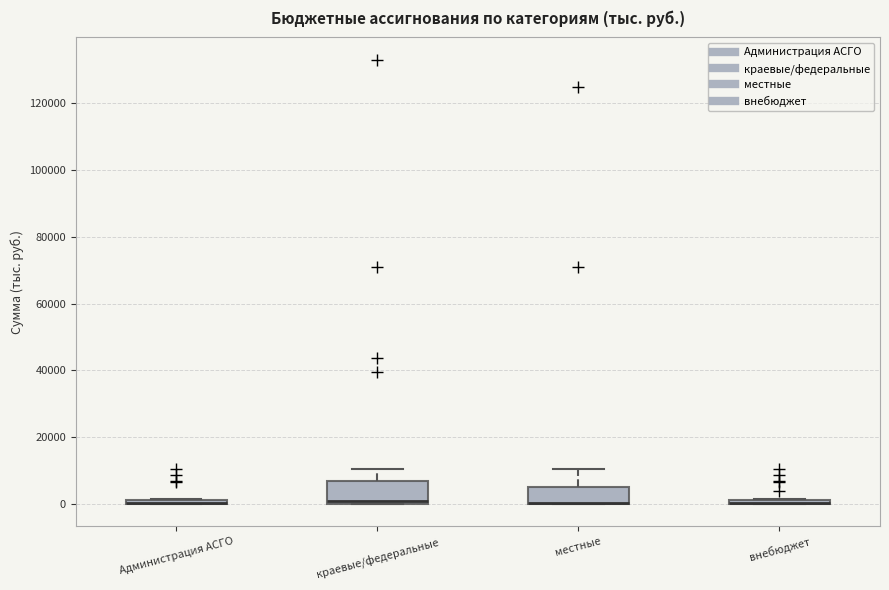

Where does the upper whisker of the box for краевые/федеральные end on the y-axis? The values are not printed on the chart, so give them approximately, as read against the axis.

10000